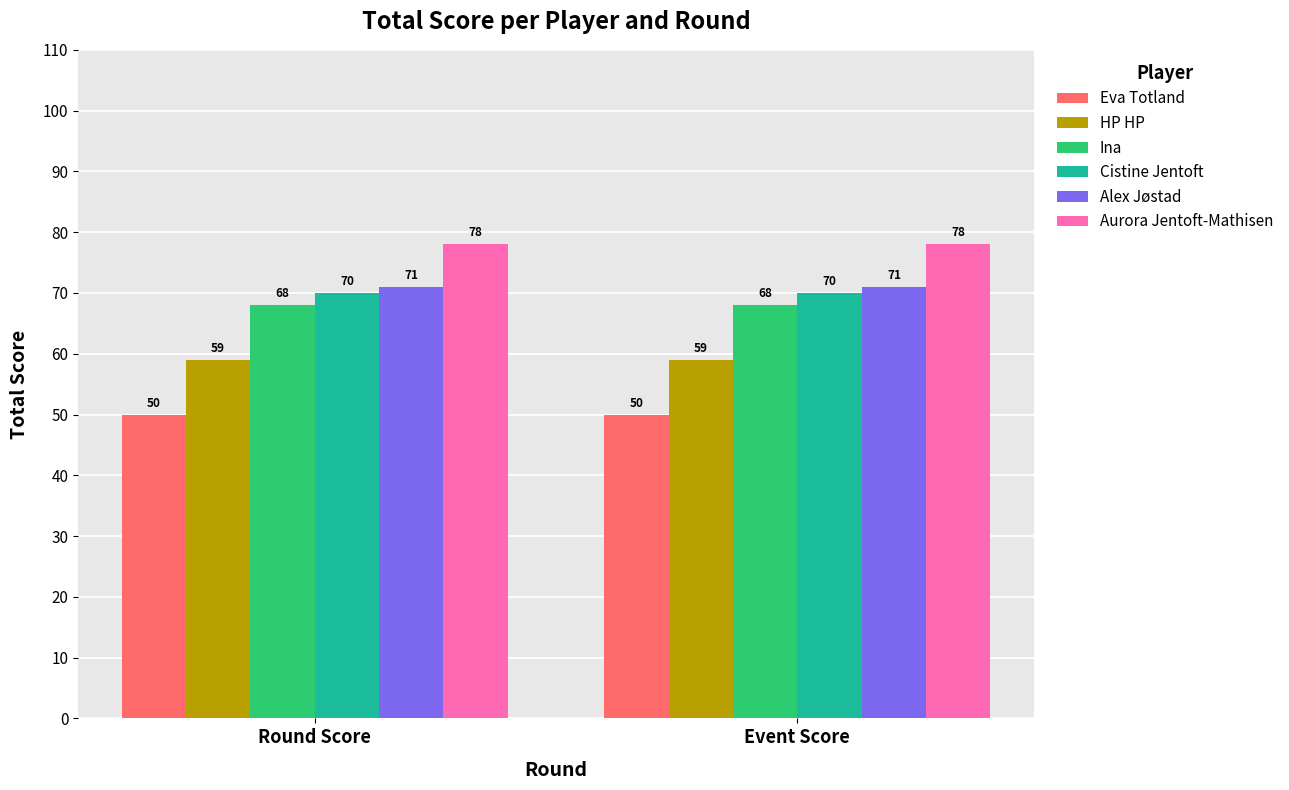

List the series in order of their peak value, highest first.

Aurora Jentoft-Mathisen, Alex Jøstad, Cistine Jentoft, Ina, HP HP, Eva Totland